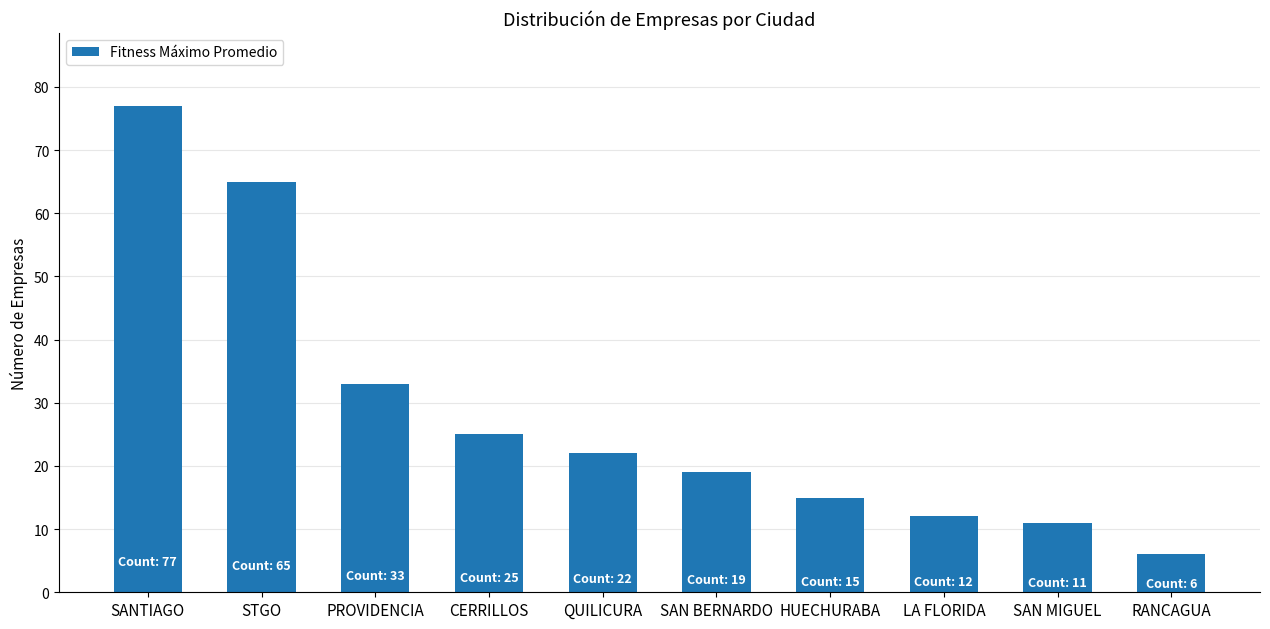

Where does the data first go above 22?

SANTIAGO